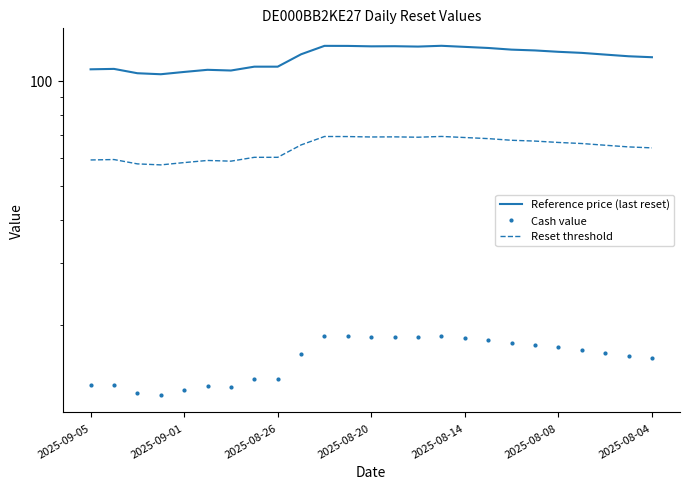

Is it true that Reset threshold equals 94.9 at 11?

False